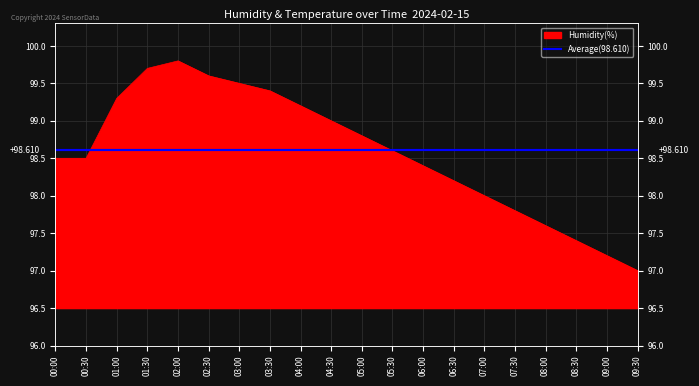

List the labels in order of value, largest first.

02:00, 01:30, 02:30, 03:00, 03:30, 01:00, 04:00, 04:30, 05:00, 05:30, 00:00, 00:30, 06:00, 06:30, 07:00, 07:30, 08:00, 08:30, 09:00, 09:30